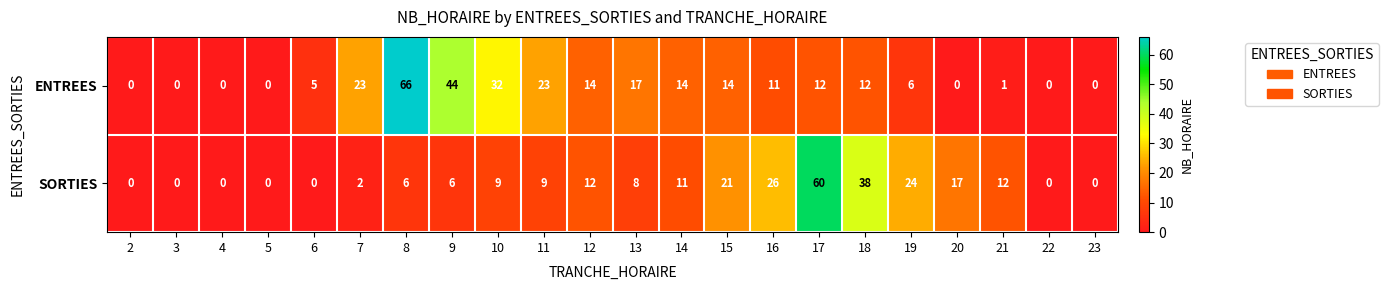

Where is SORTIES nearest to the value 30?

16